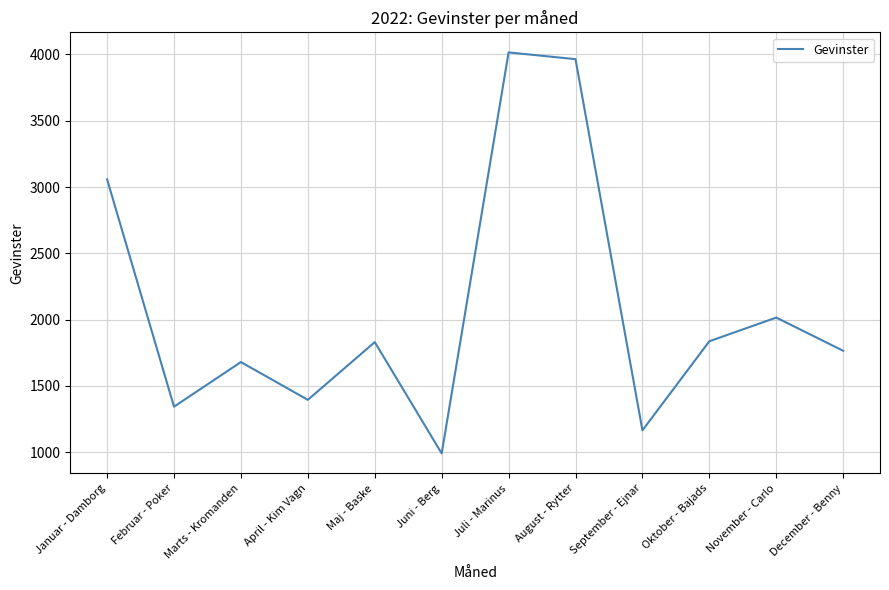

At which category does the chart reach its minimum across all series?

Juni - Berg